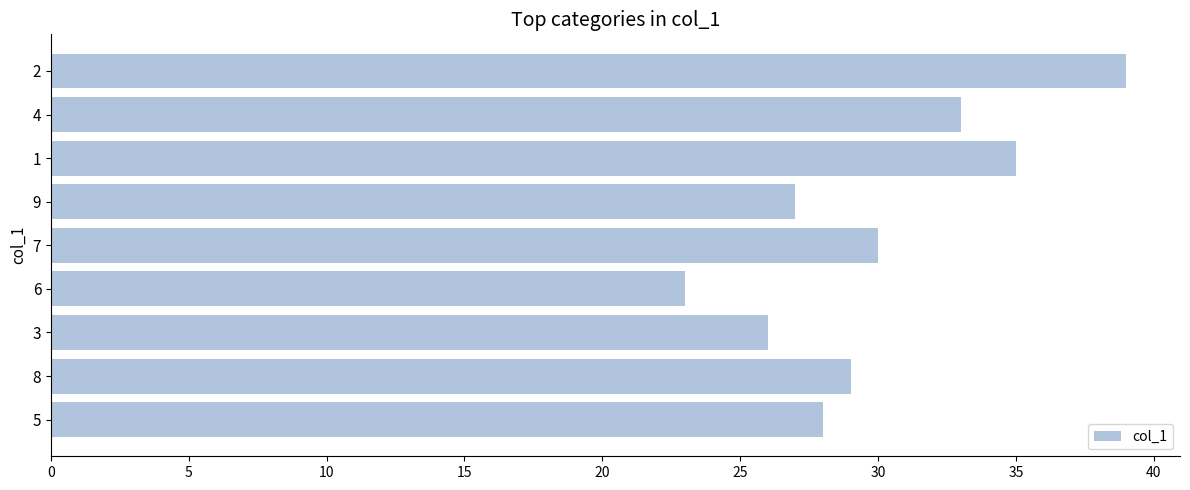

Between 3 and 6, which is larger?

3